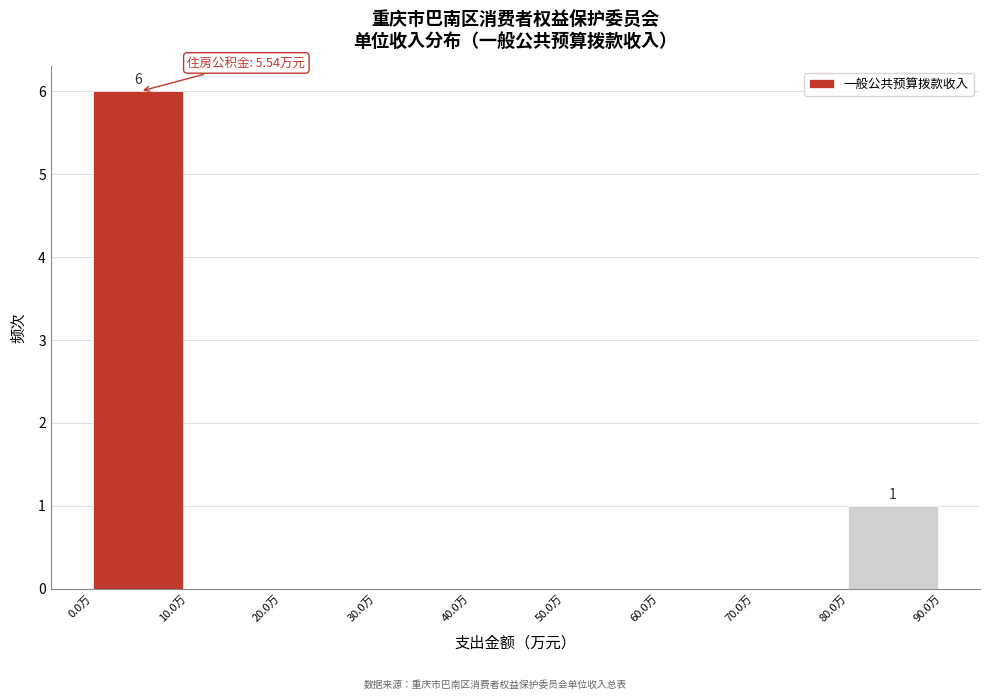

Which range on the x-axis has the tallest bar?

0 to 10